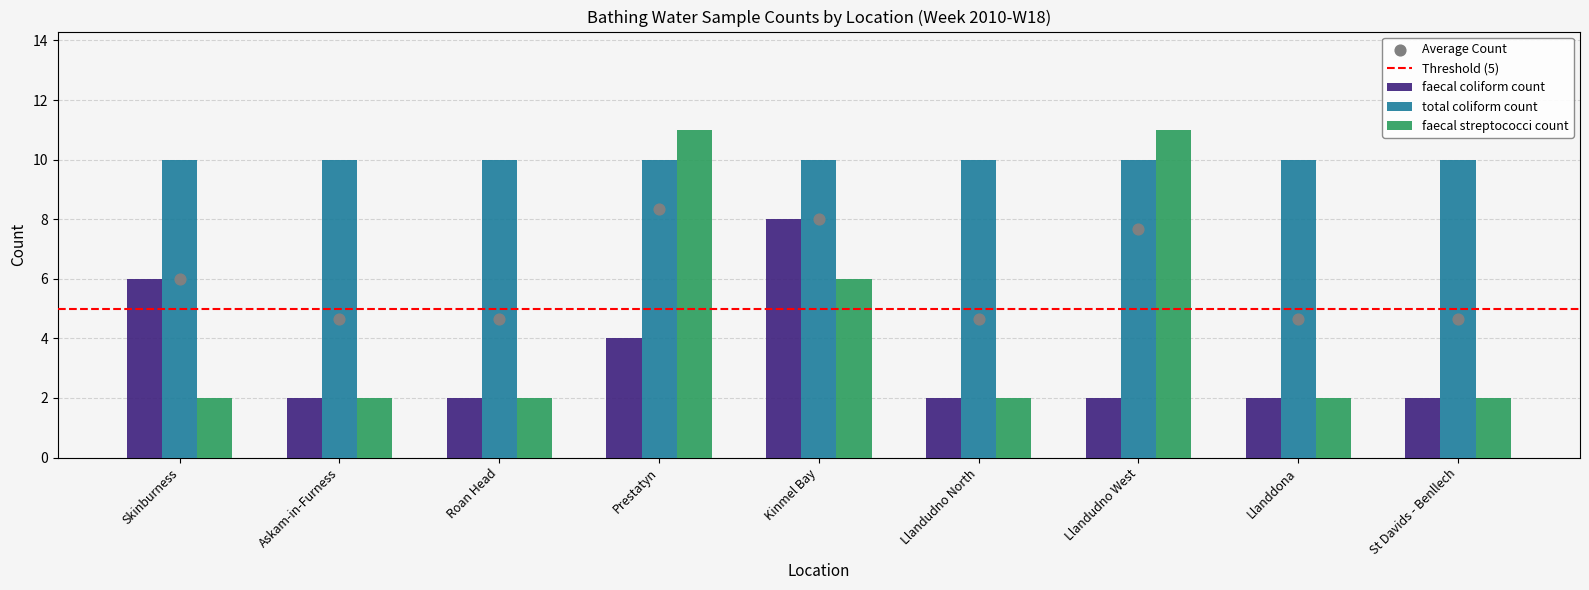

Is the value of faecal streptococci count at Llandudno West greater than the value of faecal coliform count at St Davids - Benllech?

Yes